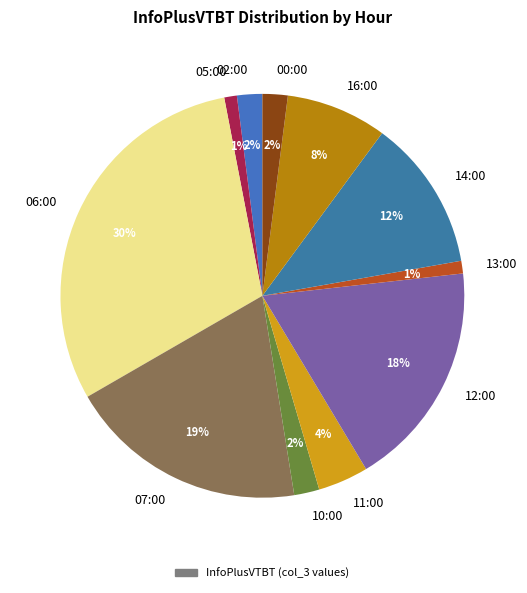

True or false: 06:00 accounts for 45% of the total.

False